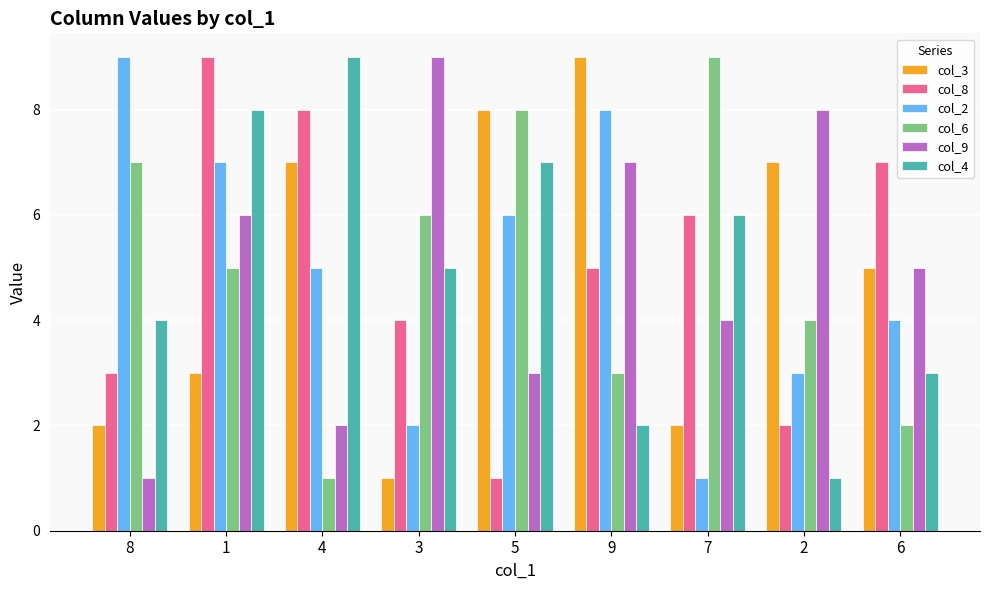

Count the col_6 values in the range 3 to 7.

5